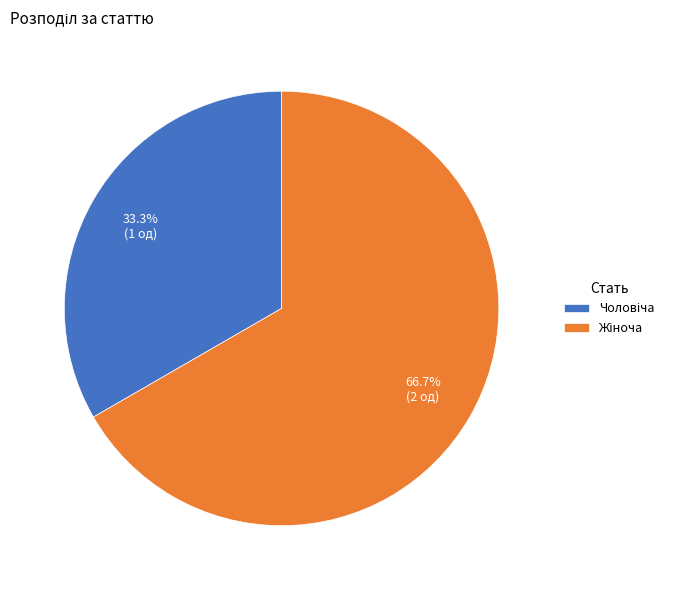

Does any single category account for the majority?

Yes